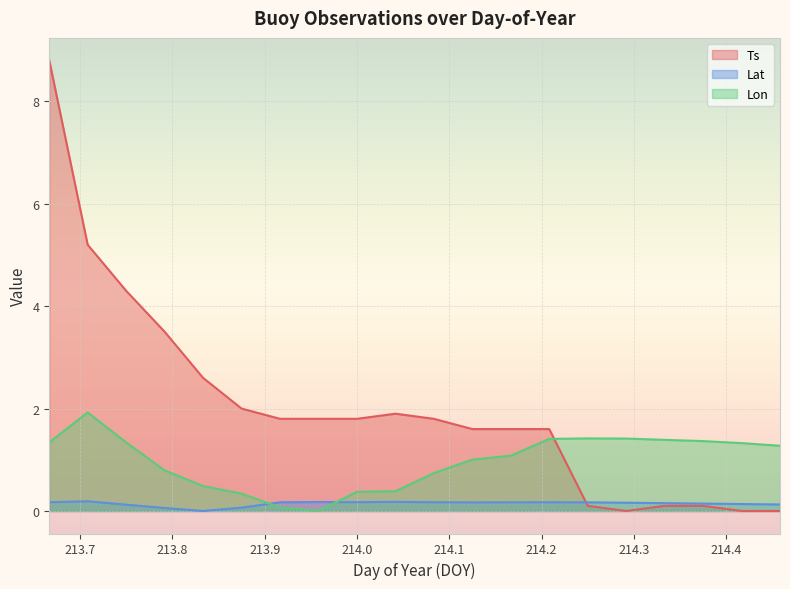

Reading left to right, list all the values displayed in this chart.

Ts: 213.6667=8.8	213.7083=5.2	213.75=4.3	213.7917=3.5	213.8333=2.6	213.875=2.0	213.9167=1.8	213.9583=1.8	214.0=1.8	214.0417=1.9	214.0833=1.8	214.125=1.6	214.1667=1.6	214.2083=1.6	214.25=0.1	214.2917=0.0	214.3333=0.1	214.375=0.1	214.4167=0.0	214.4583=0.0
Lat: 213.6667=0.2	213.7083=0.2	213.75=0.1	213.7917=0.1	213.8333=0.0	213.875=0.1	213.9167=0.2	213.9583=0.2	214.0=0.2	214.0417=0.2	214.0833=0.2	214.125=0.2	214.1667=0.2	214.2083=0.2	214.25=0.2	214.2917=0.2	214.3333=0.2	214.375=0.1	214.4167=0.1	214.4583=0.1
Lon: 213.6667=1.3	213.7083=1.9	213.75=1.3	213.7917=0.8	213.8333=0.5	213.875=0.3	213.9167=0.1	213.9583=0.0	214.0=0.4	214.0417=0.4	214.0833=0.7	214.125=1.0	214.1667=1.1	214.2083=1.4	214.25=1.4	214.2917=1.4	214.3333=1.4	214.375=1.4	214.4167=1.3	214.4583=1.3